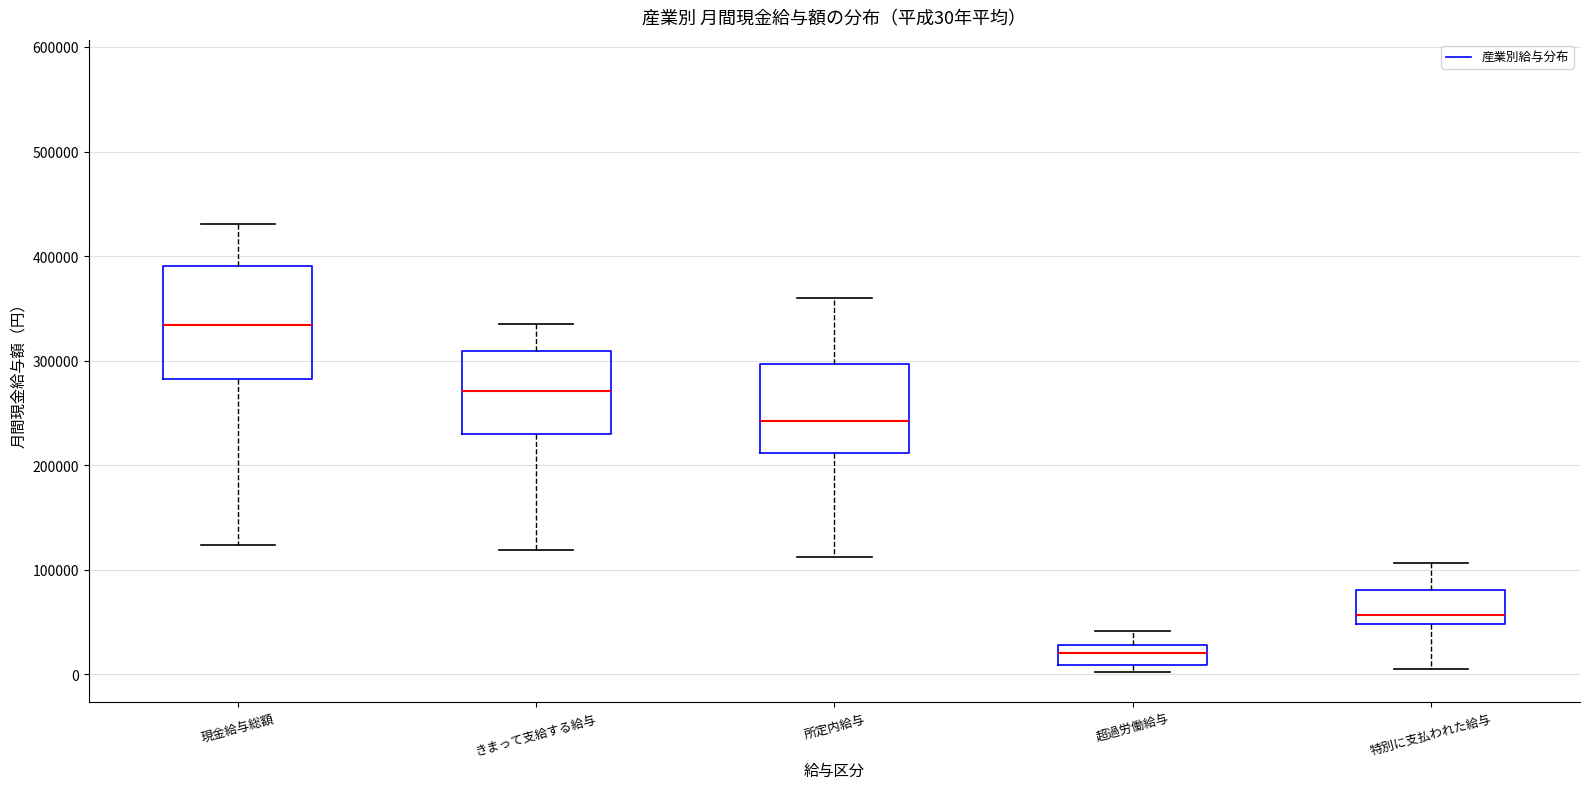

Which box is the tallest, from its lower edge to its upper edge?

現金給与総額